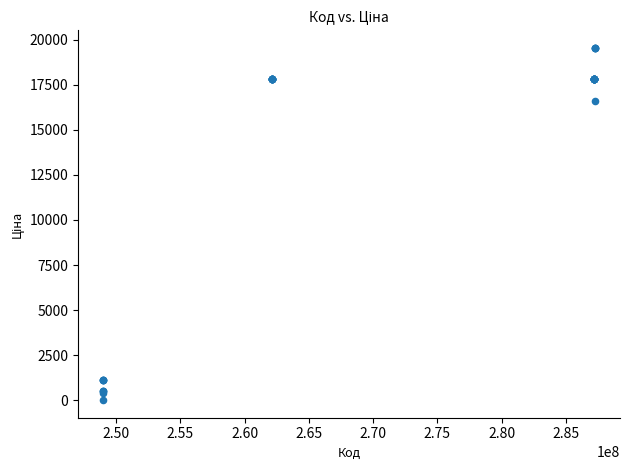

What Y value in the scatter plot is closest to 9776?

16618.0